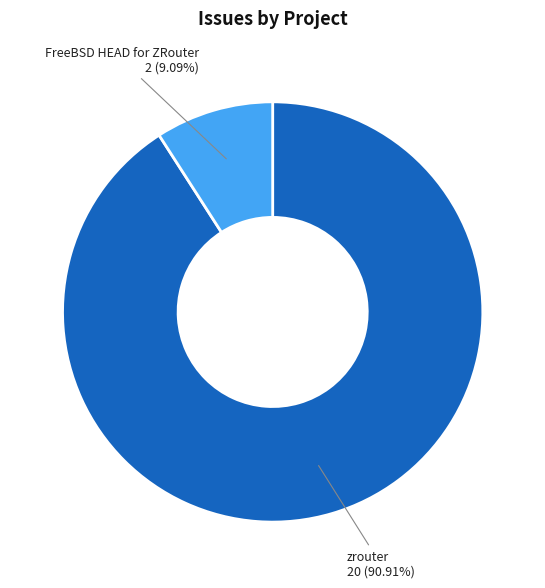

Is there a majority slice in this chart?

Yes